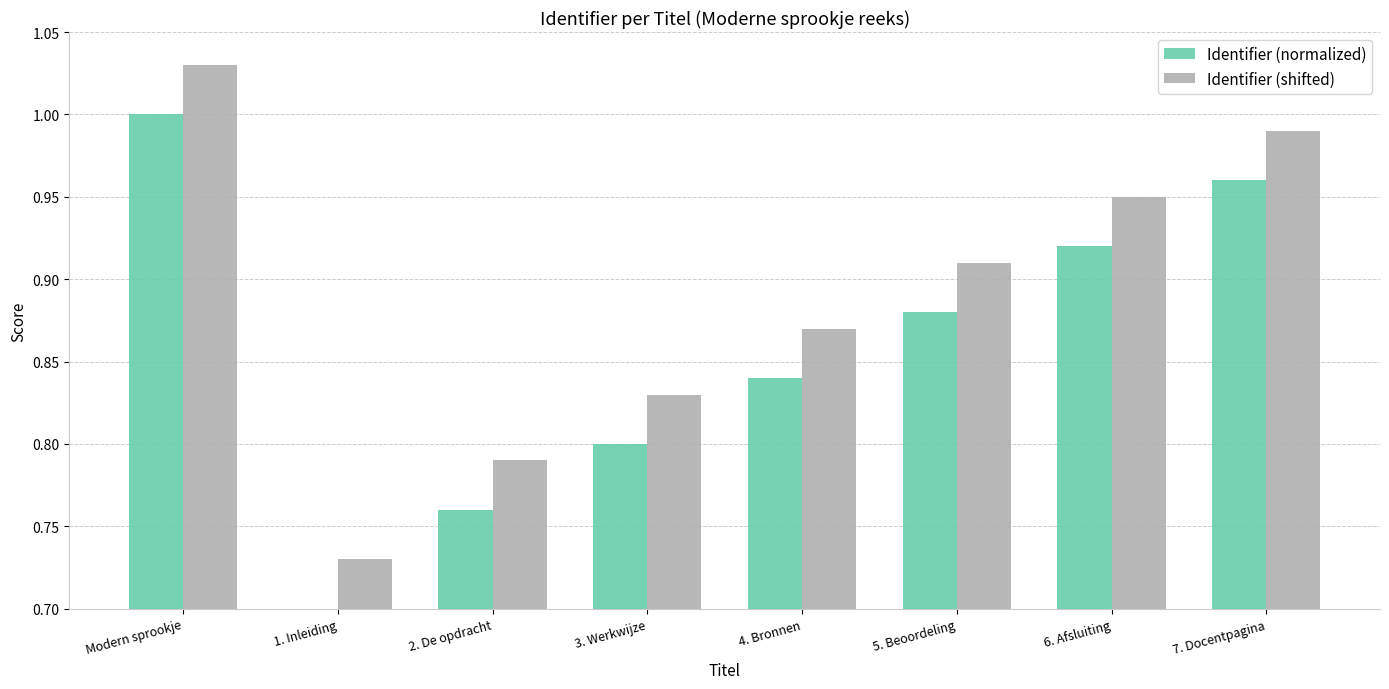

At which label does Identifier (shifted) reach its minimum?

1. Inleiding